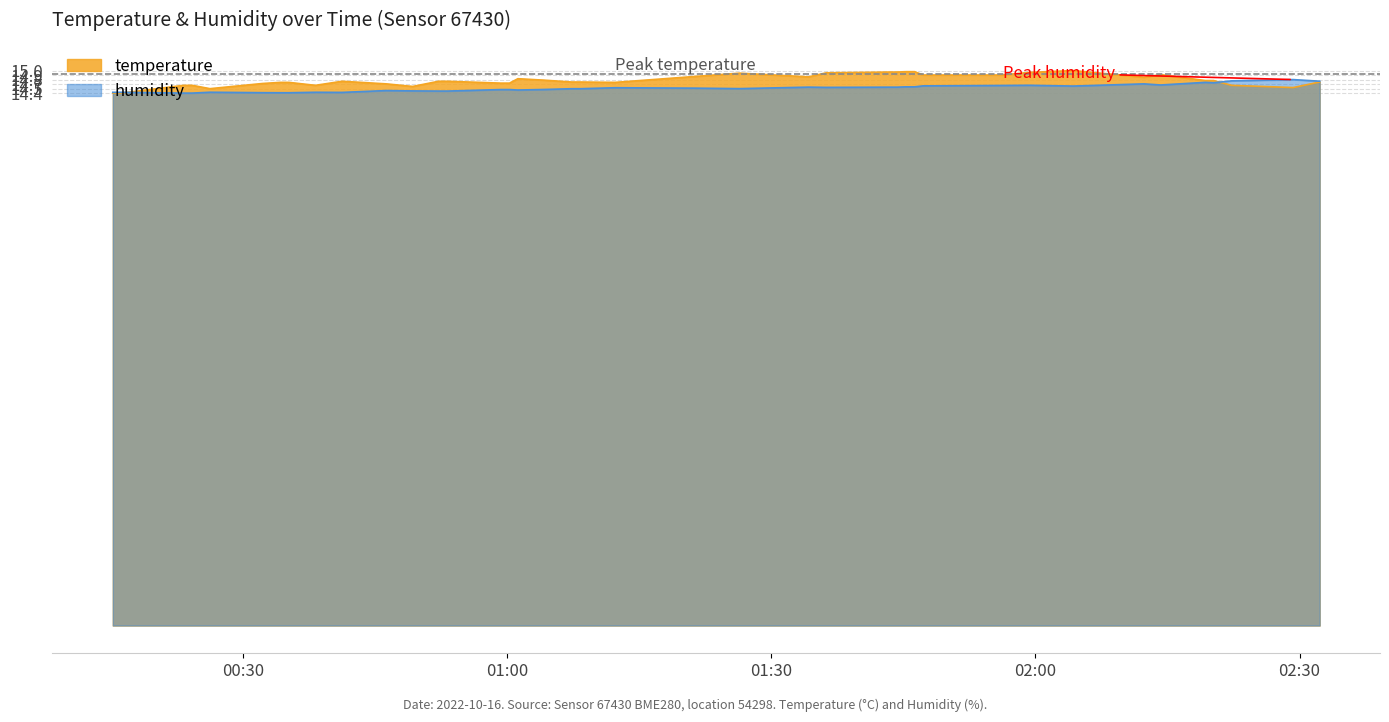

Does the chart have visible grid lines?

Yes